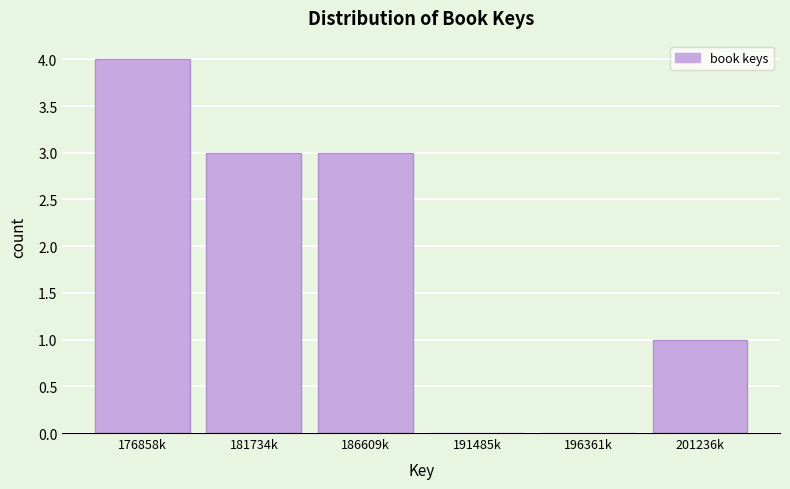

Reading left to right, extract all data points from this chart.

176858k=4	181734k=3	186609k=3	191485k=0	196361k=0	201236k=1